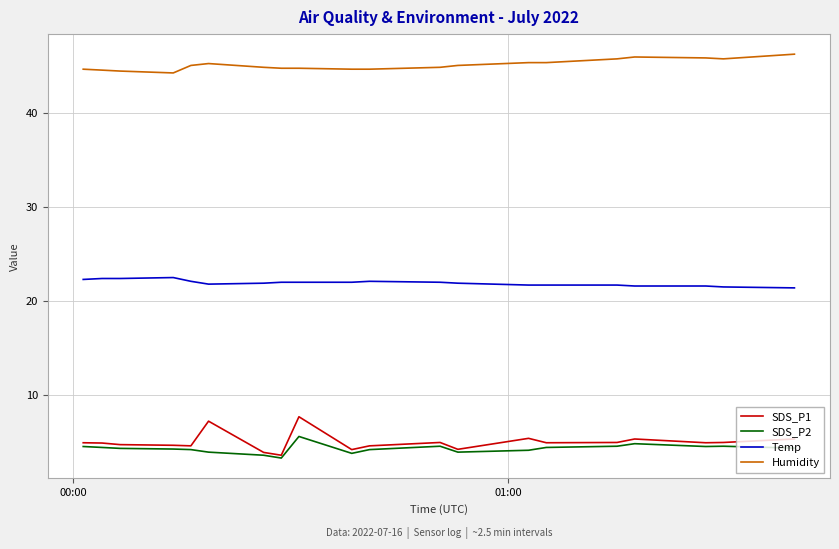

True or false: SDS_P1 and Temp cross at least once.

False